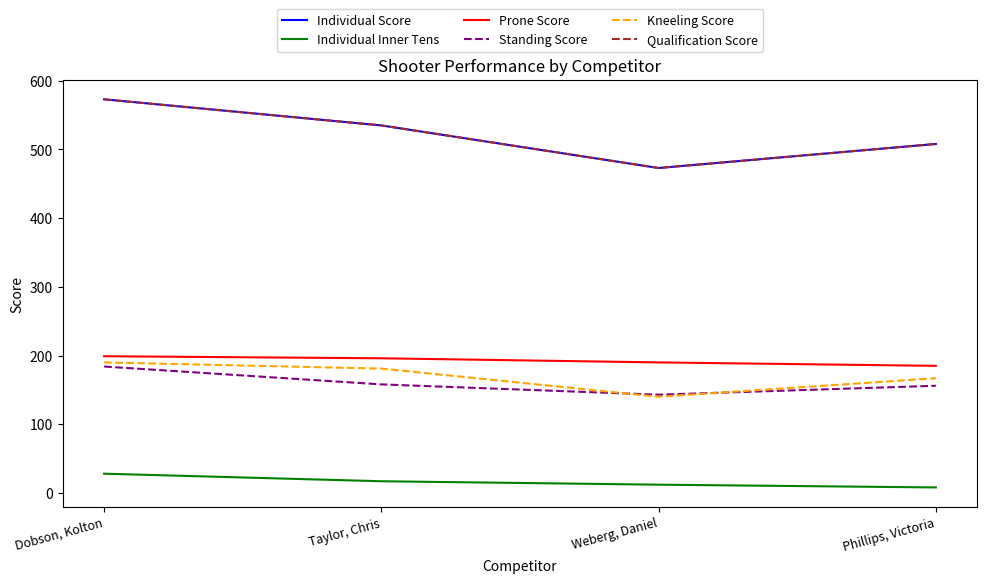

Which category has the lowest value in the Standing Score series?

Weberg, Daniel